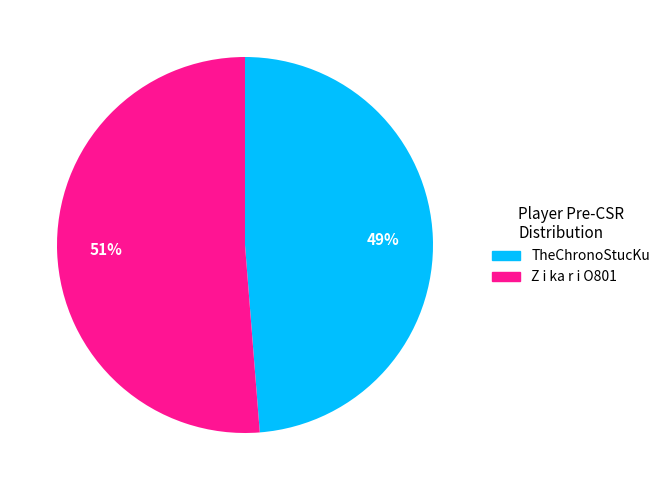

To the nearest percent, what is the combined percentage of Z i ka r i O801 and TheChronoStucKu?

100%